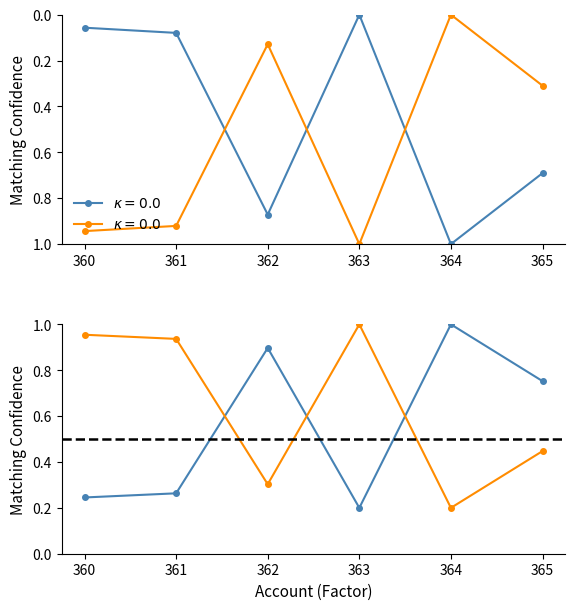

What is the total value across all series at 363?

1.0